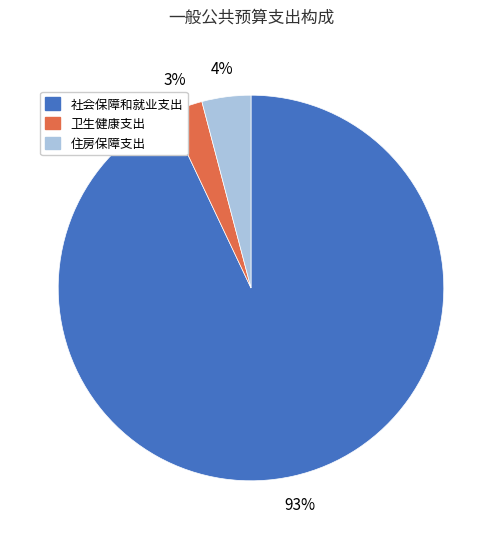

Is the sum of 社会保障和就业支出 and 住房保障支出 greater than half?

Yes